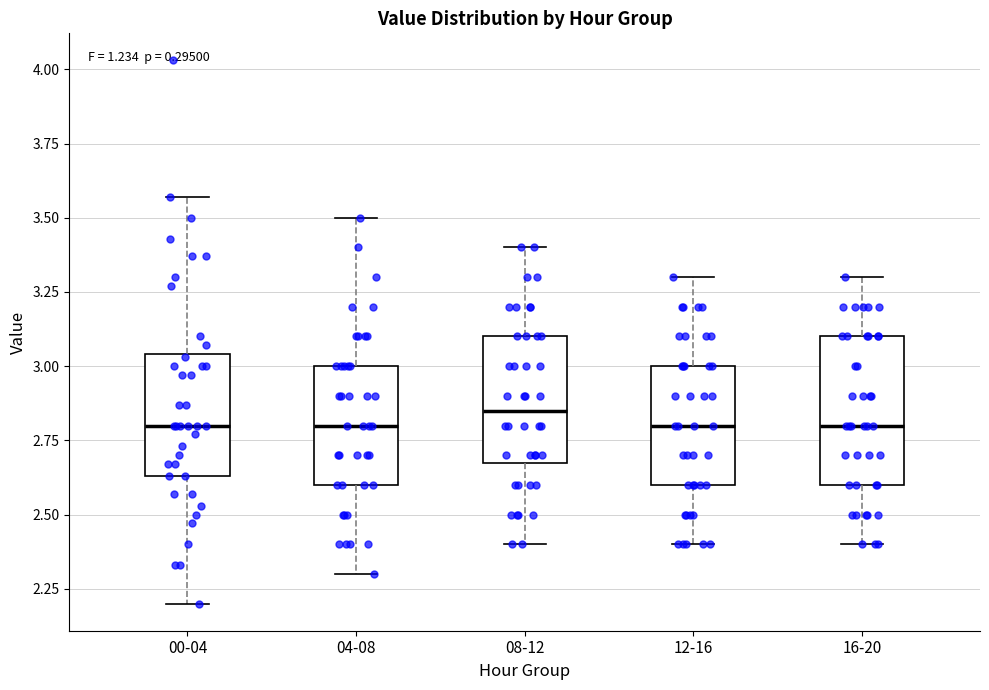

Which box is the tallest, from its lower edge to its upper edge?

16-20